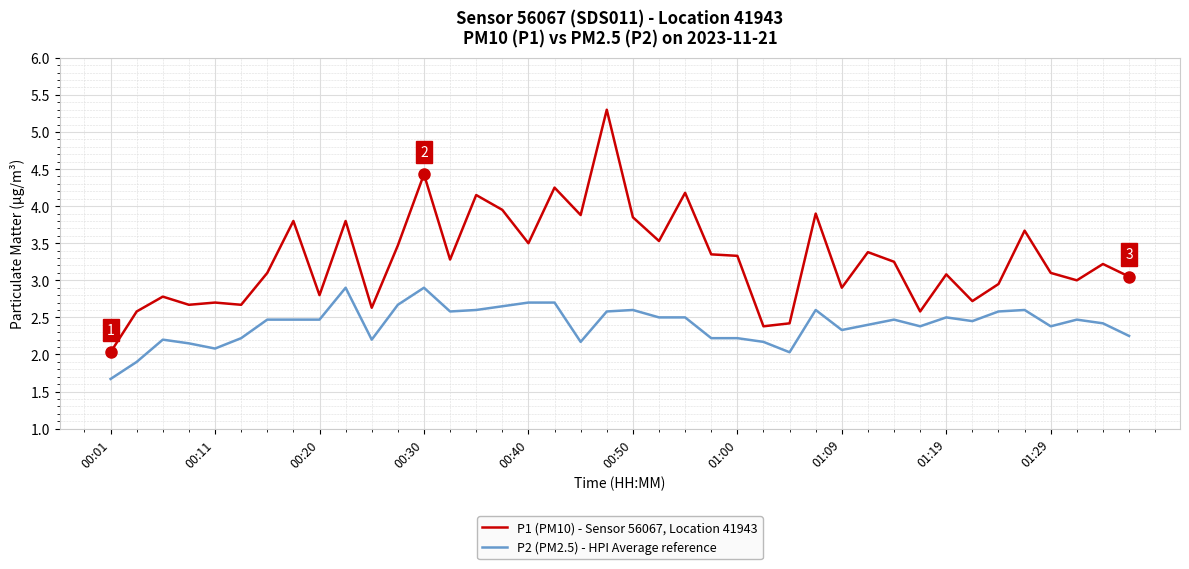

True or false: P1 (PM10) - Sensor 56067, Location 41943 and P2 (PM2.5) - HPI Average reference intersect in this chart.

False